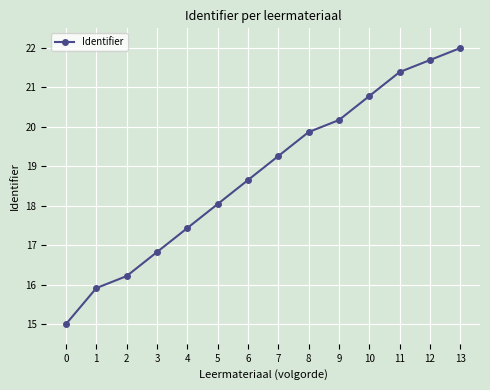

Reading right to left, list all the values displayed in this chart.

13=22.0	12=21.7	11=21.4	10=20.8	9=20.2	8=19.9	7=19.3	6=18.7	5=18.0	4=17.4	3=16.8	2=16.2	1=15.9	0=15.0